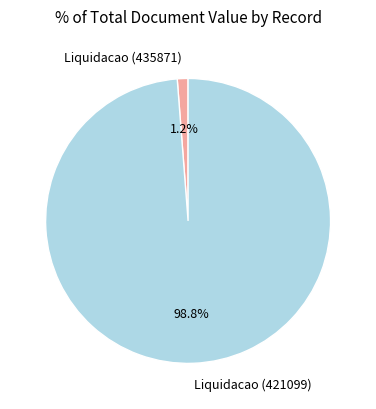

Combined, do Liquidacao (421099) and Liquidacao (435871) account for over 50%?

Yes